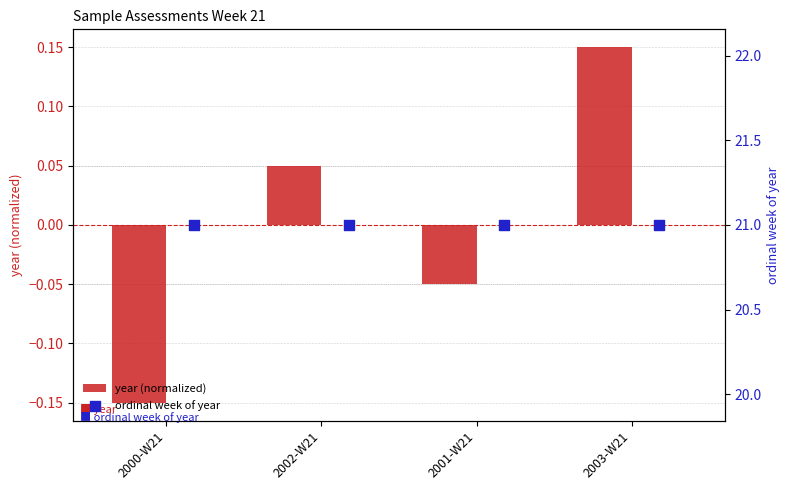

What is the difference between the maximum and minimum values in the year (normalized) series?

0.3